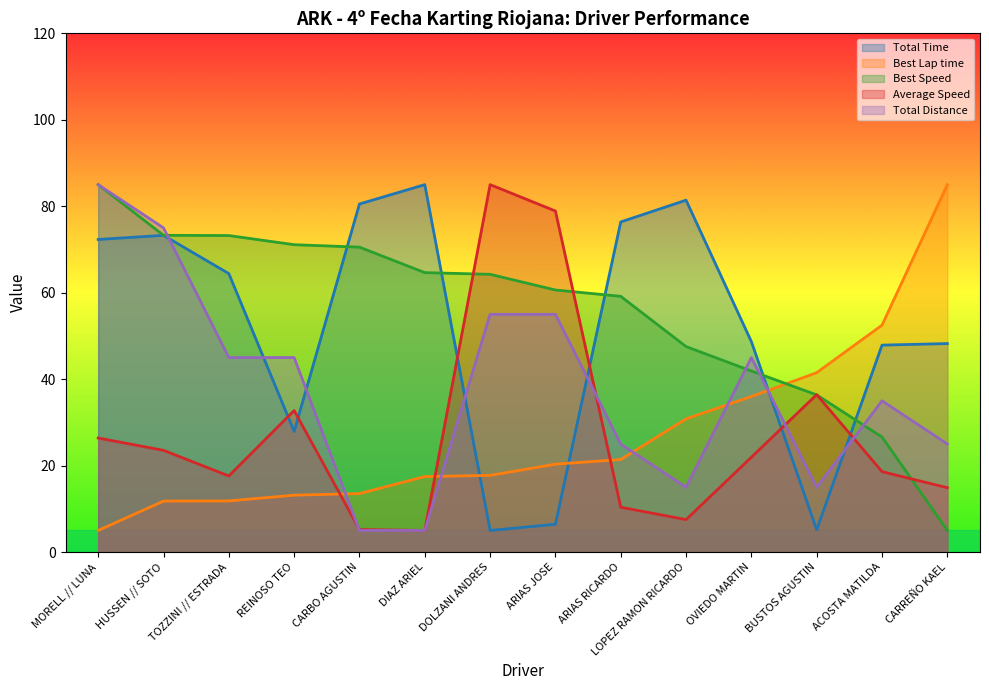

What is the difference between the Best Speed values at DIAZ ARIEL and REINOSO TEO?

6.5